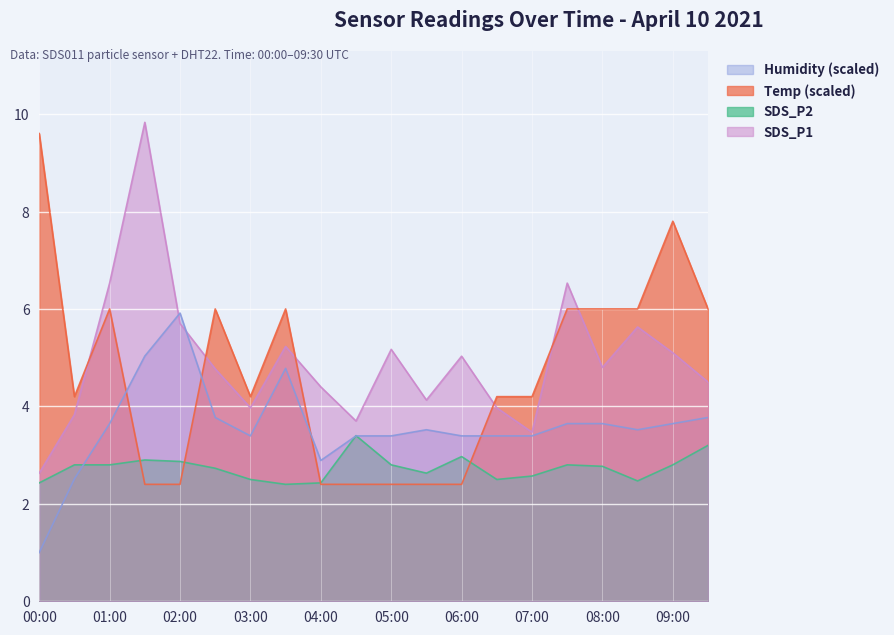

What is the sum of all Humidity values?

71.7